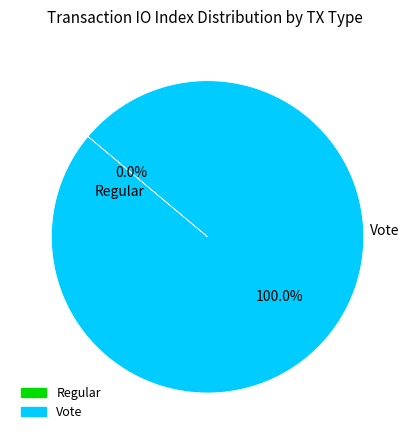

To the nearest percent, what is the difference between the largest and smallest slice percentages?

100%